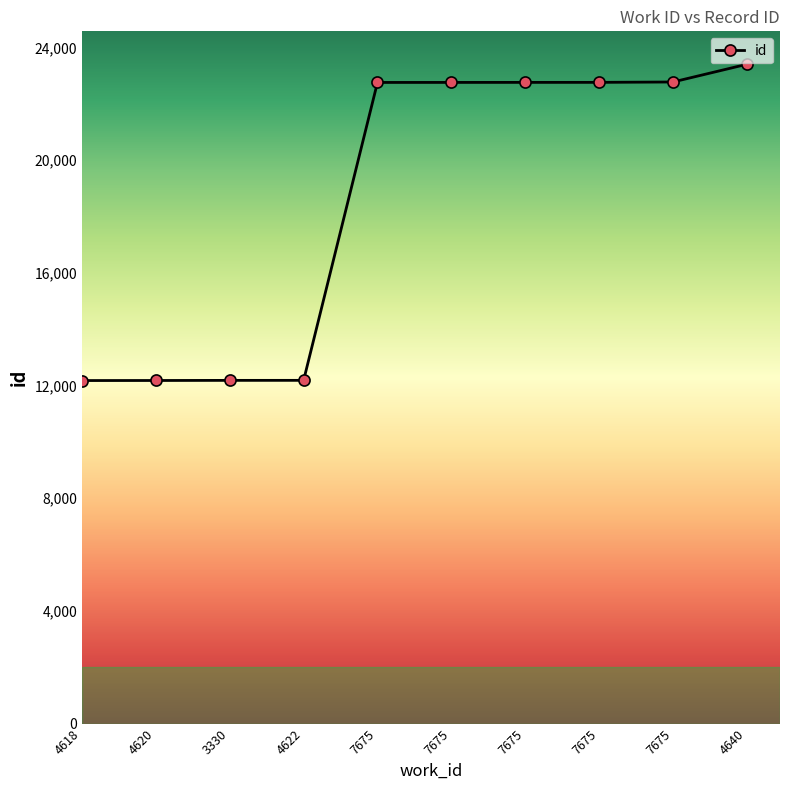

What is the ratio of the value at 7675 to the value at 4640?

1.0